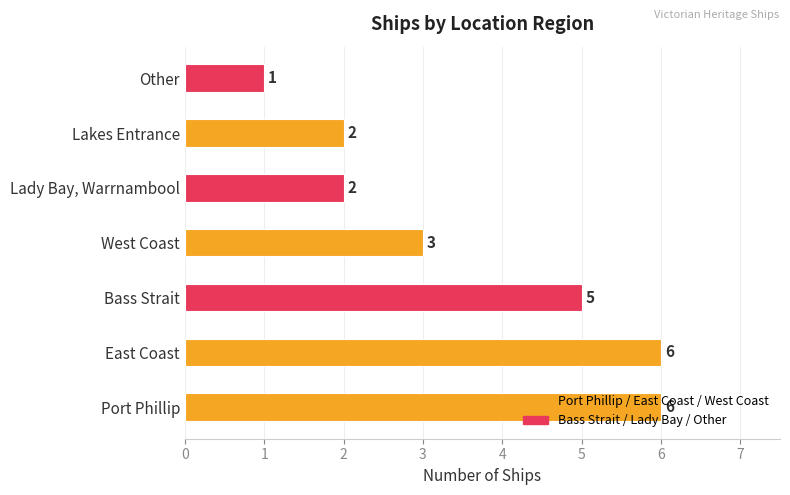

Does the chart contain stacked bars?

No